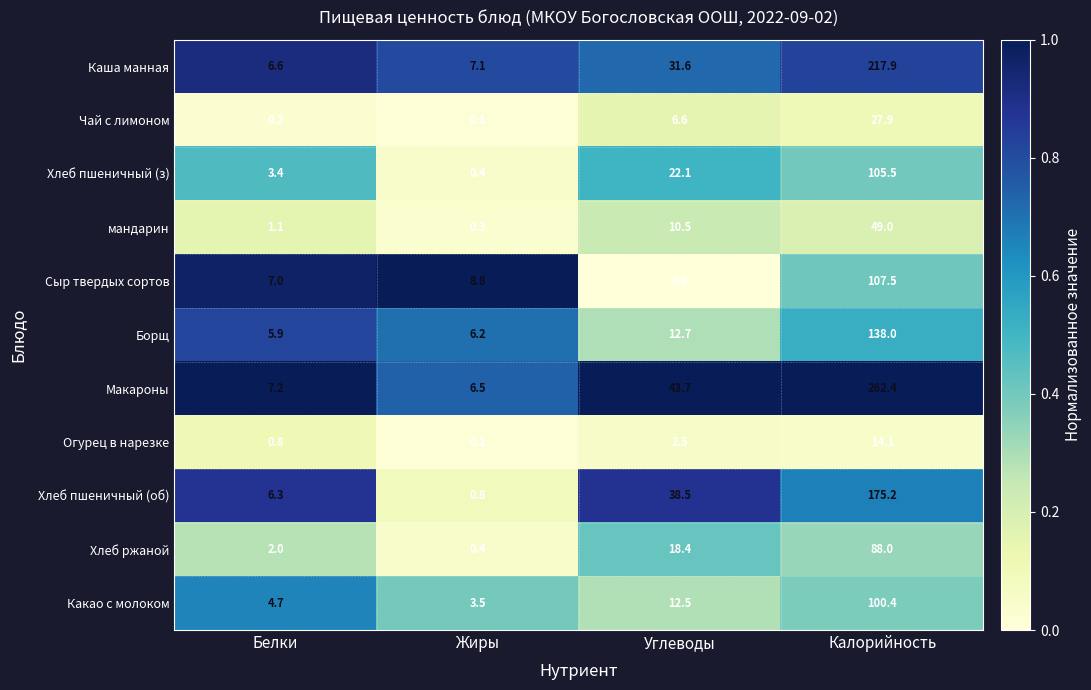

What is the sum of all Хлеб ржаной values?

108.8